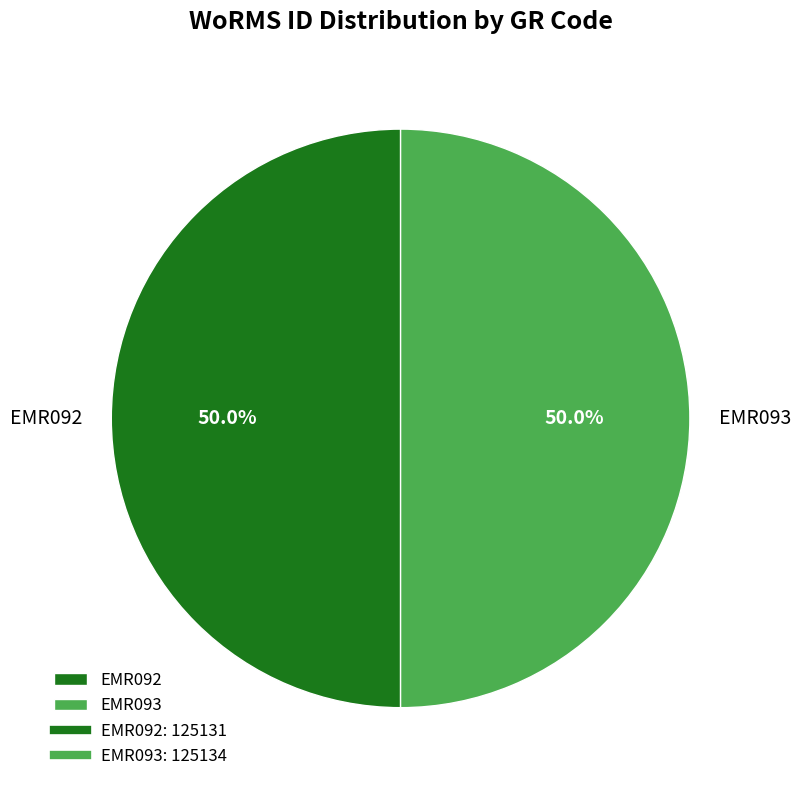

What is the ratio of the value at EMR093 to the value at EMR092?

1.0